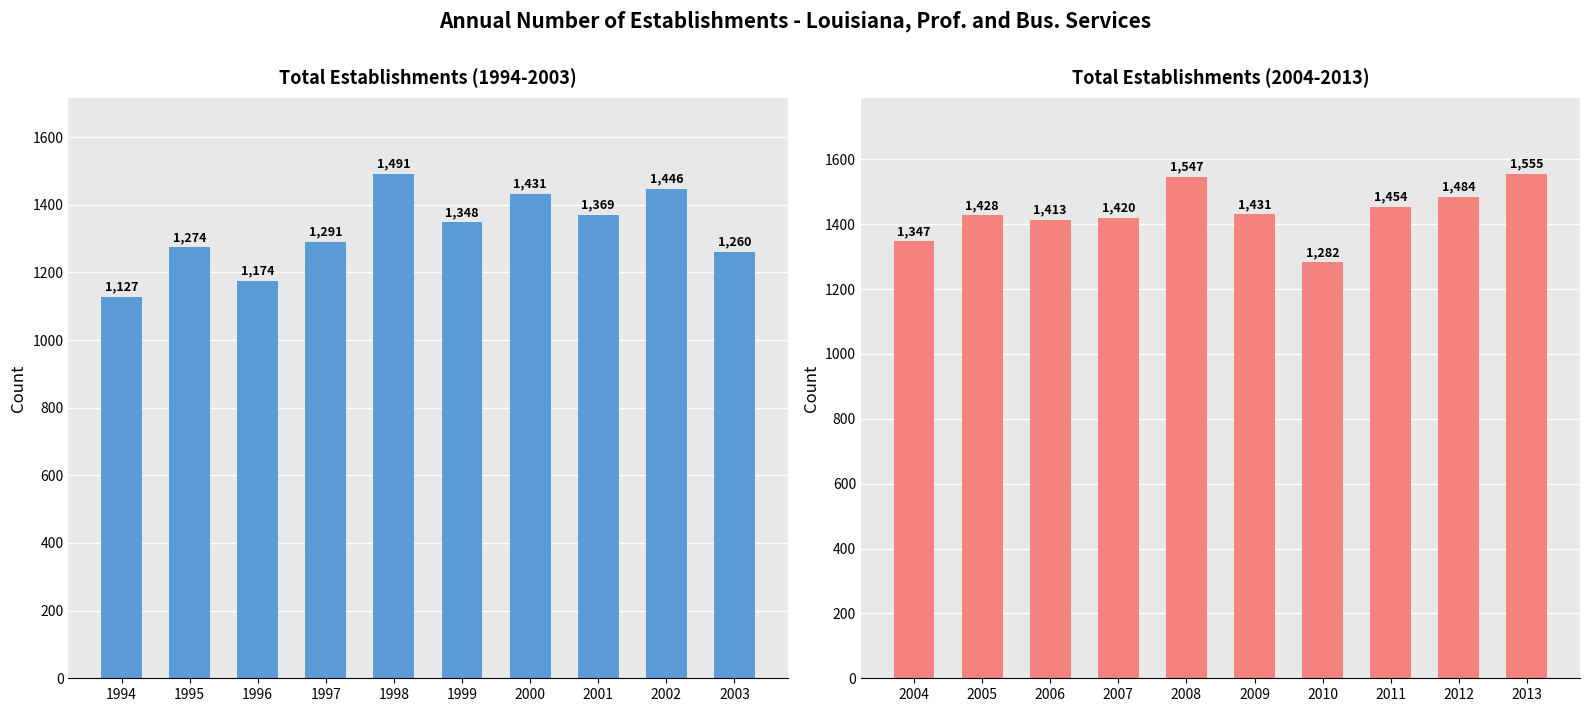

How many data points does each series have?

10